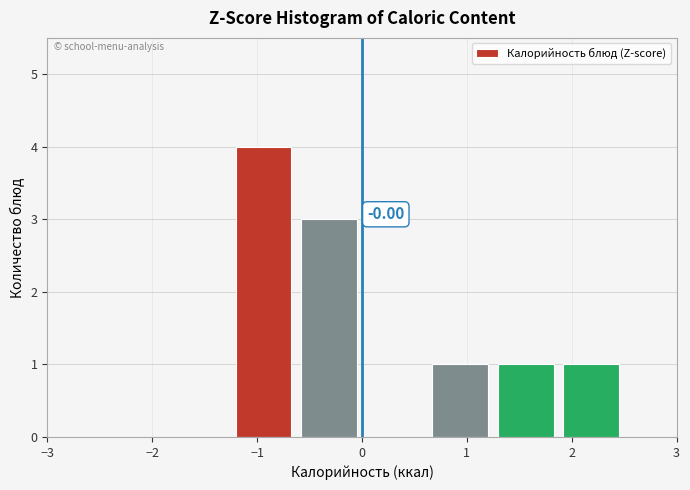

Which range on the x-axis has the tallest bar?

-1.2 to -0.6